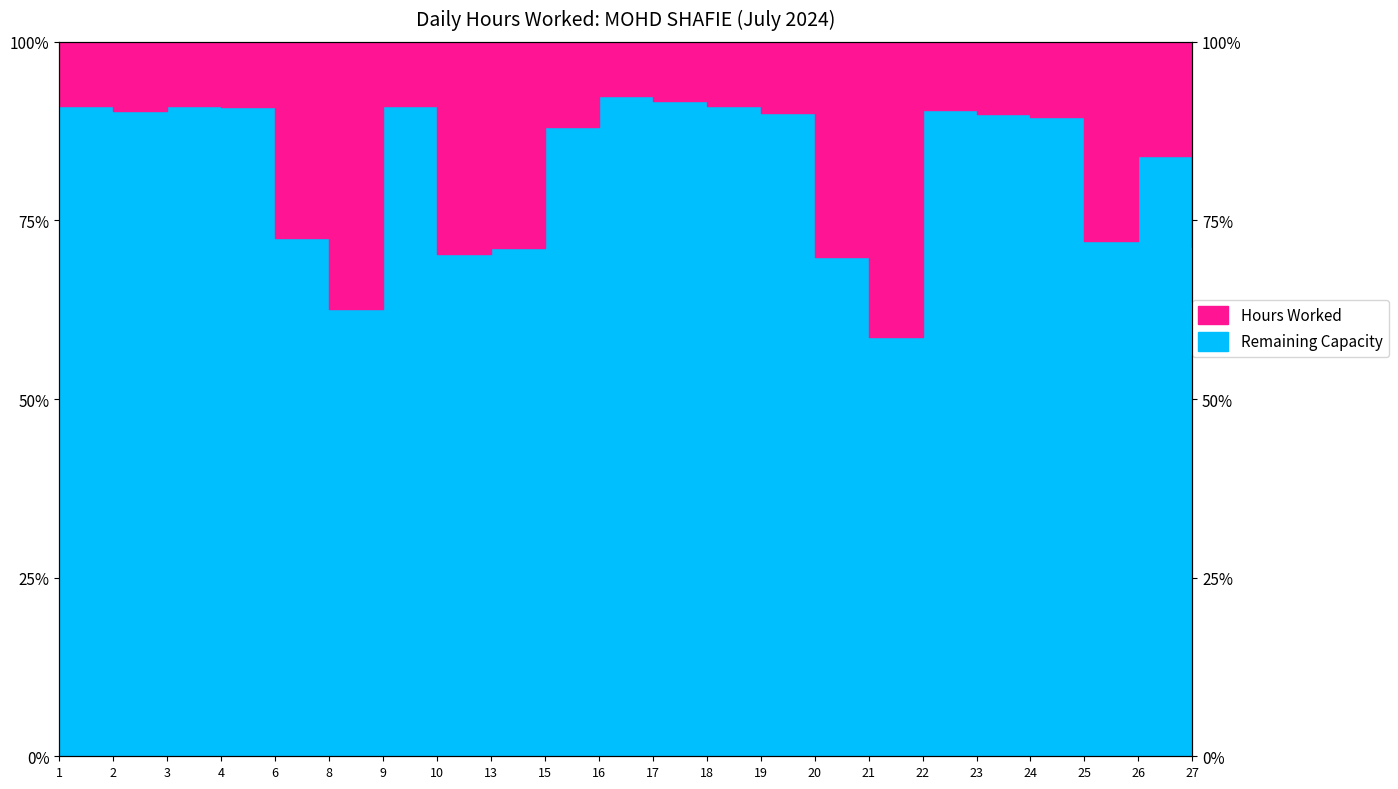

How many data points does each series have?

22